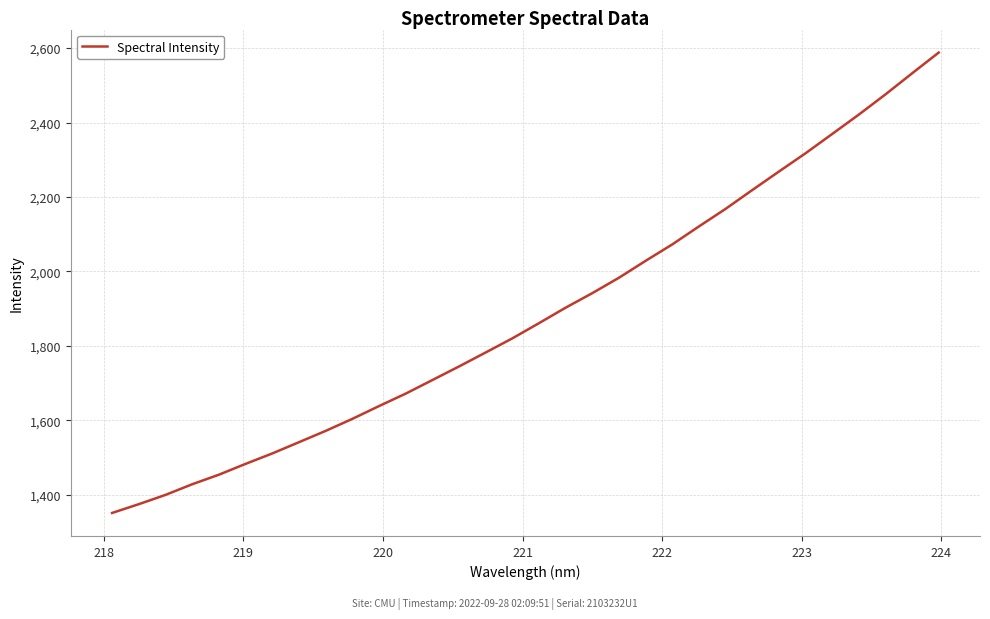

What is the greatest value displayed?

2588.0